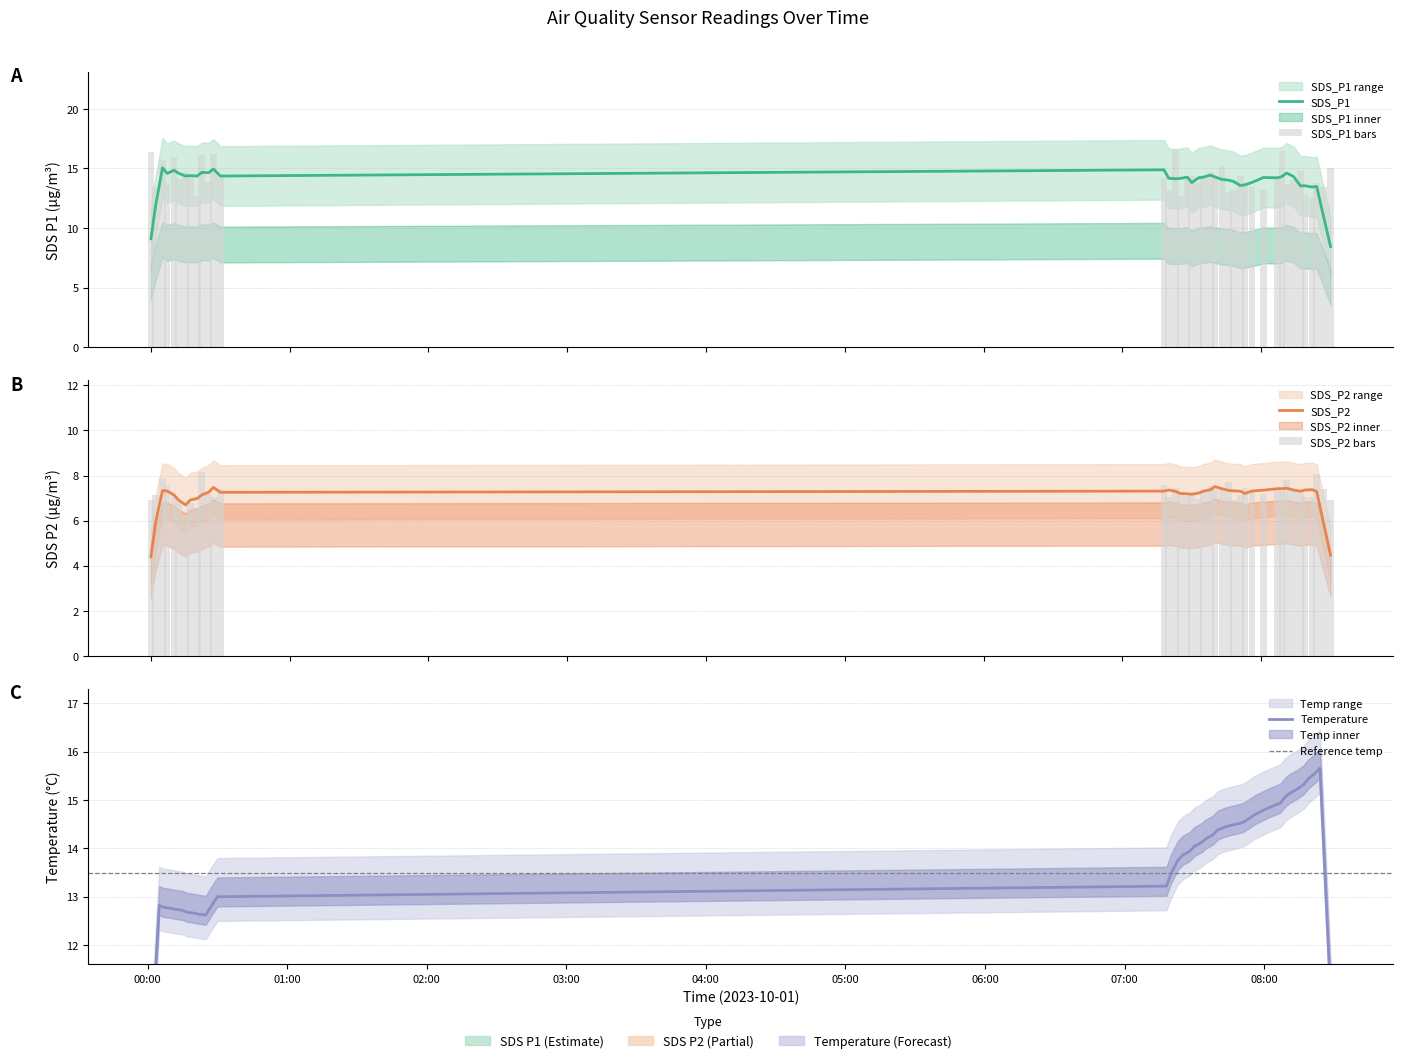

Is it true that SDS_P2 equals 10.5 at 2023/10/01 00:15?

False